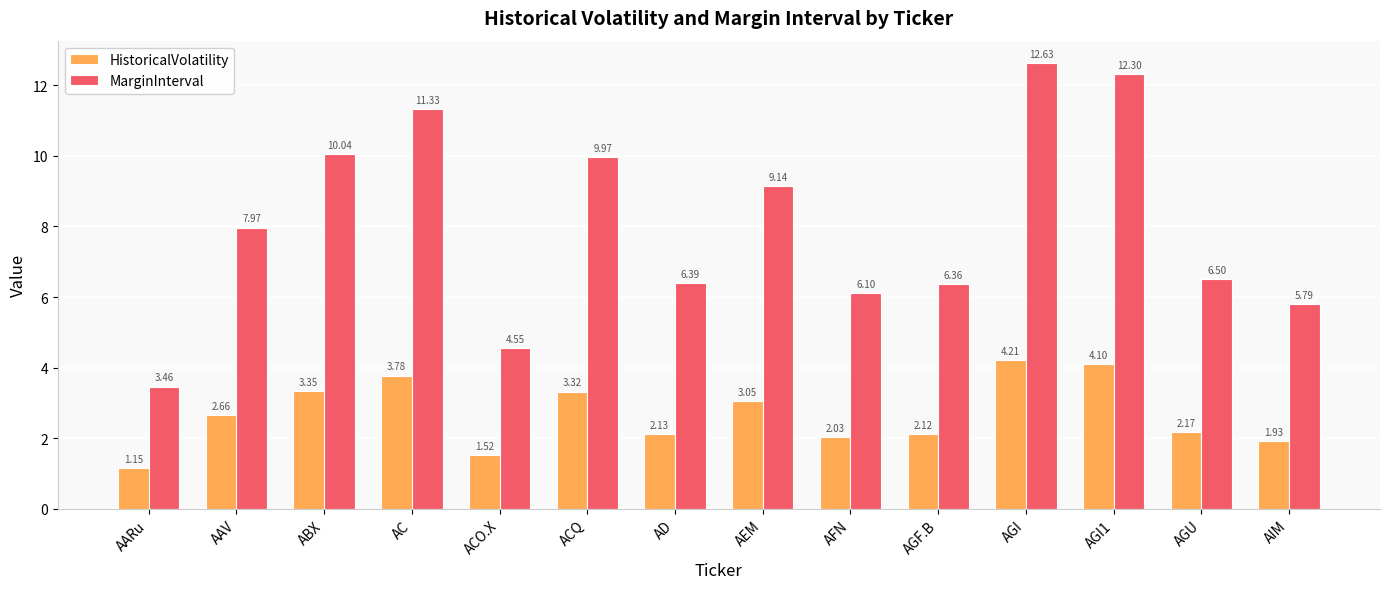

List the series in order of their overall mean, lowest first.

HistoricalVolatility, MarginInterval